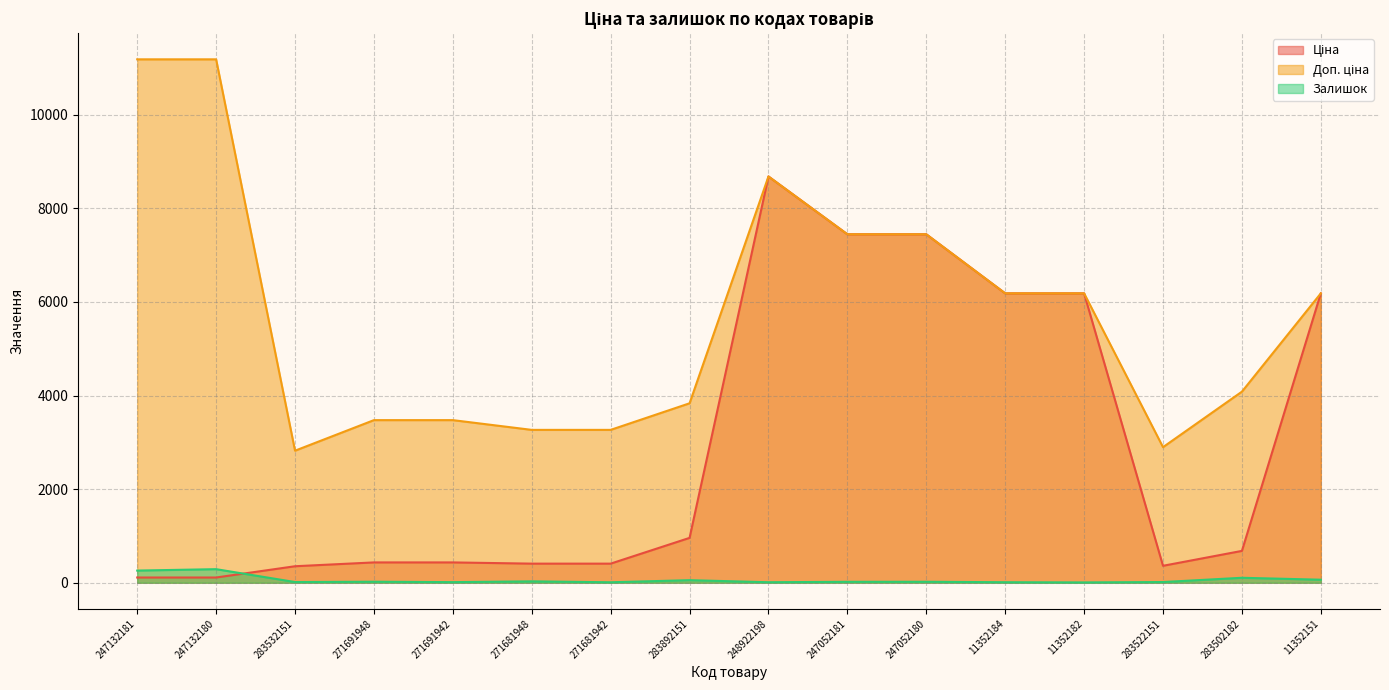

The value of Доп. ціна at 283522151 is 3919.4. True or false?

False